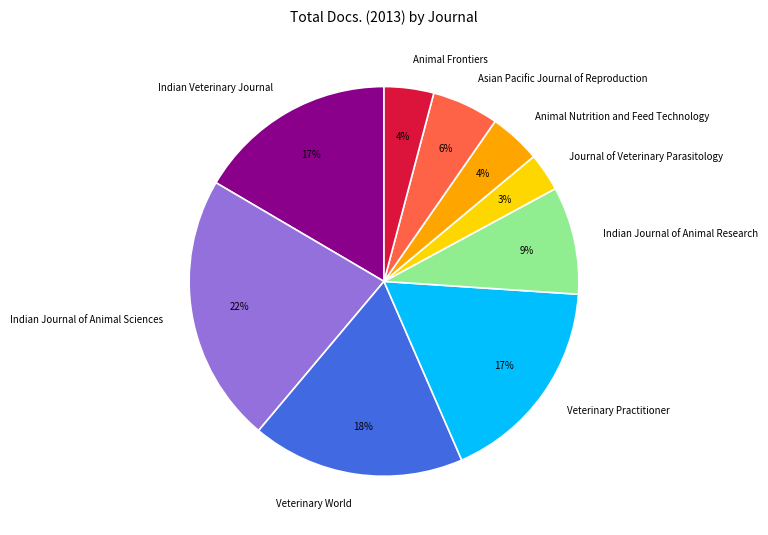

Approximately how many times larger is the value at Indian Journal of Animal Sciences compared to Veterinary Practitioner?

1.3